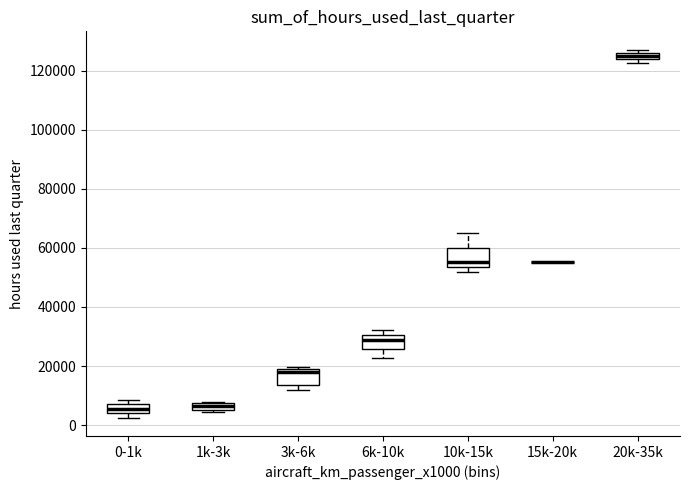

Where is the upper edge of the box for 20k-35k on the y-axis? The values are not printed on the chart, so give them approximately, as read against the axis.

126000